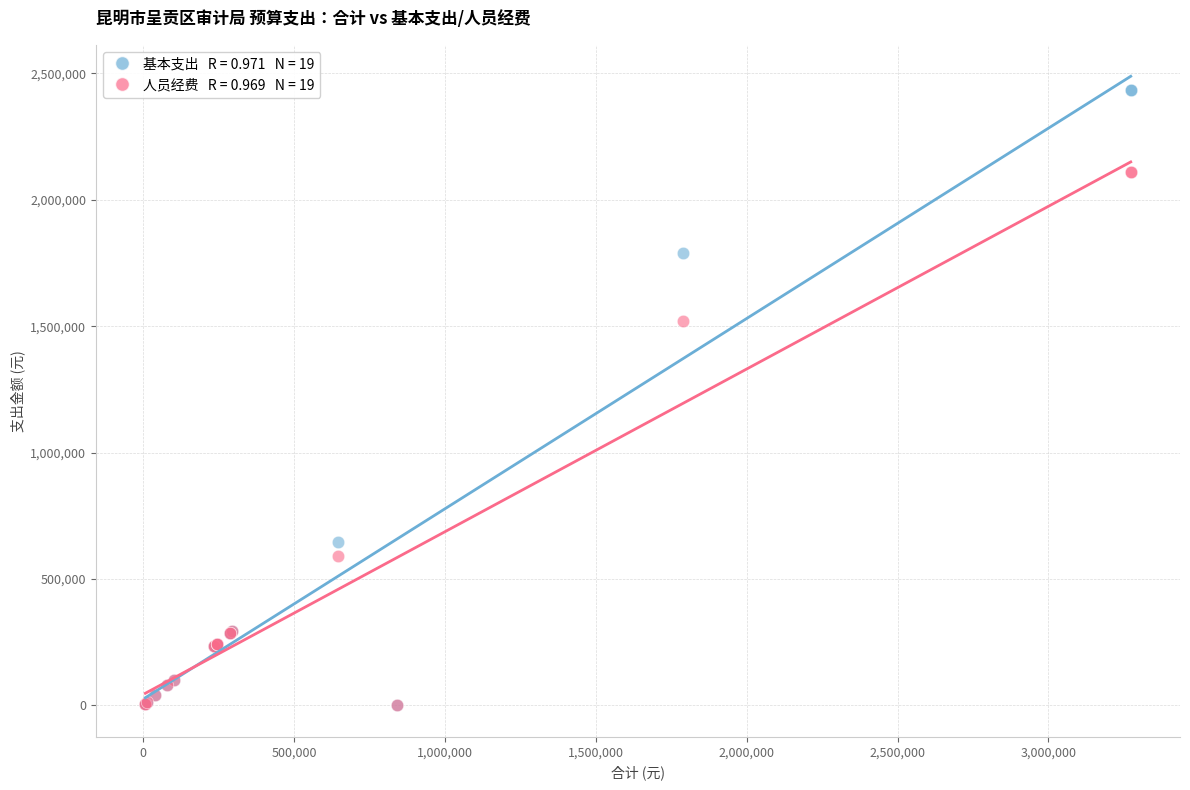

Across all series, what Y value is closest to 1216596?

1518559.8